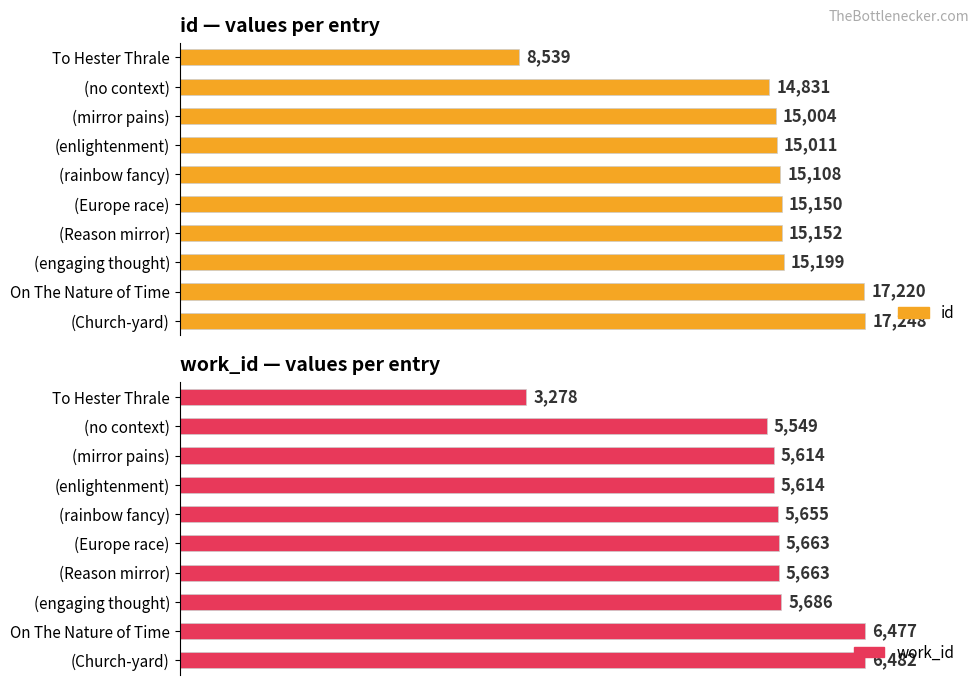

Does the chart contain stacked bars?

No